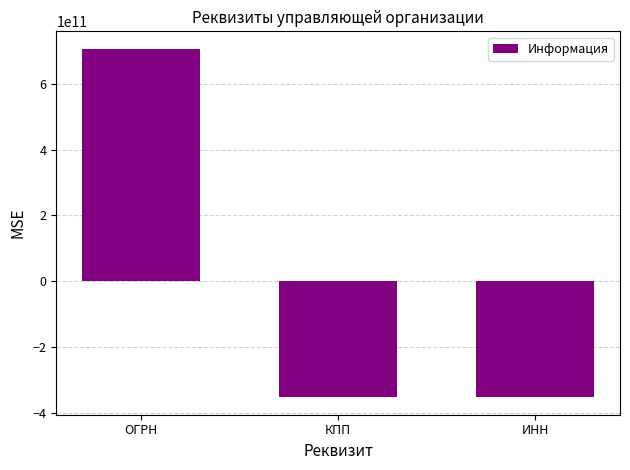

What is the difference between the maximum and minimum values?

1060502702095